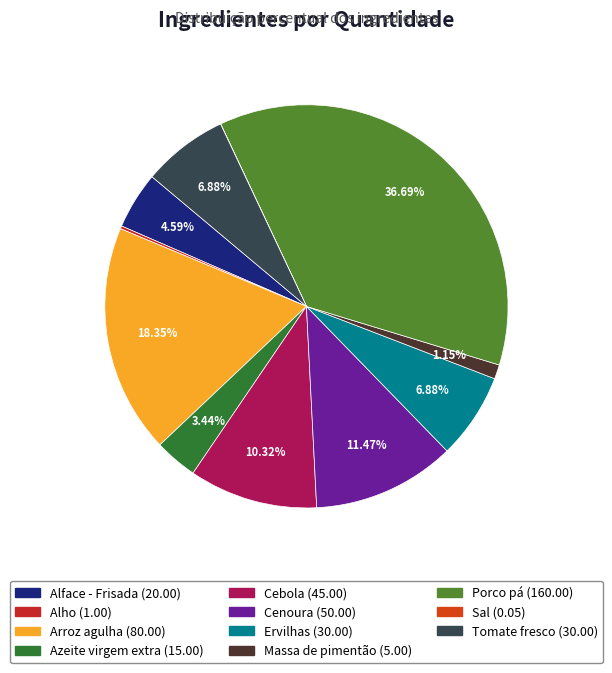

Count the number of slices in the pie.

11